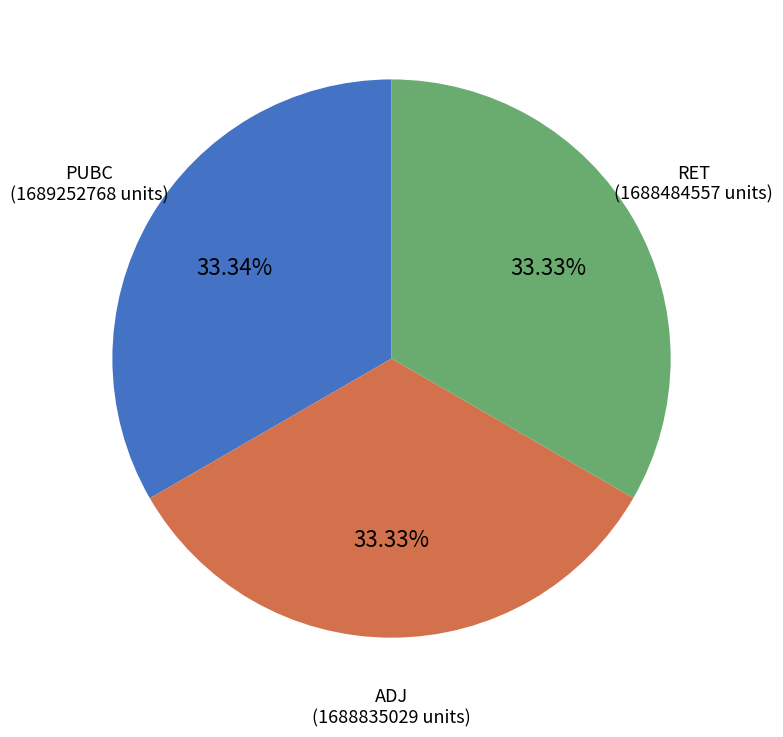

Does any single category account for the majority?

No